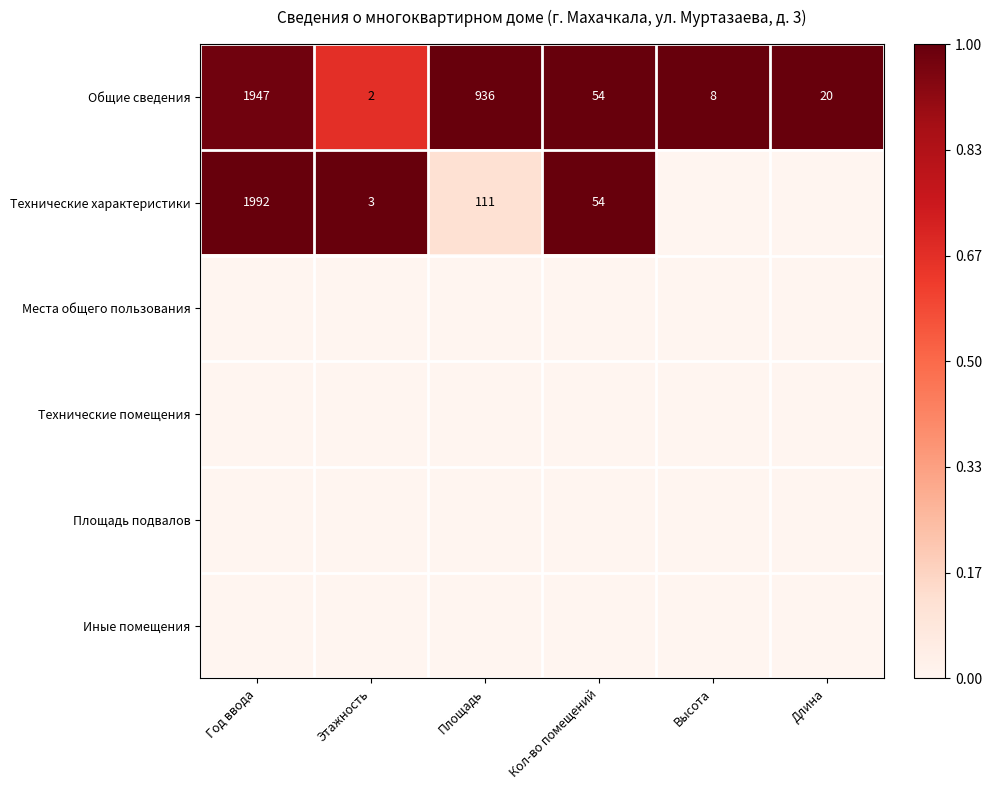

The value of Технические характеристики at Этажность is 3. True or false?

True